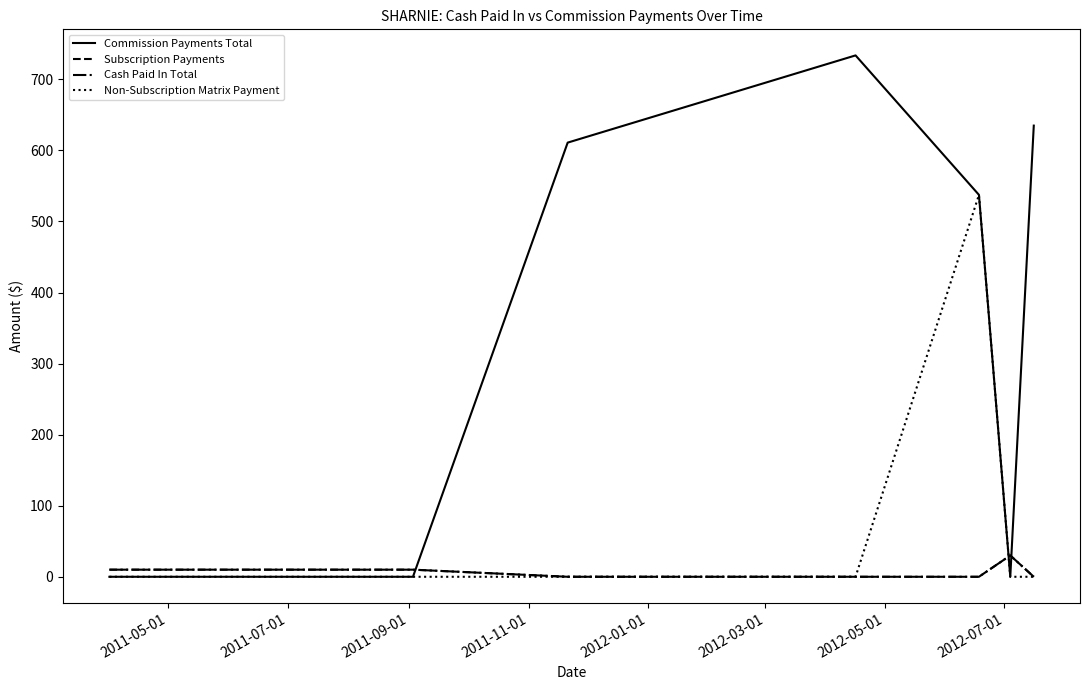

Does the chart display data point markers on the line(s)?

No